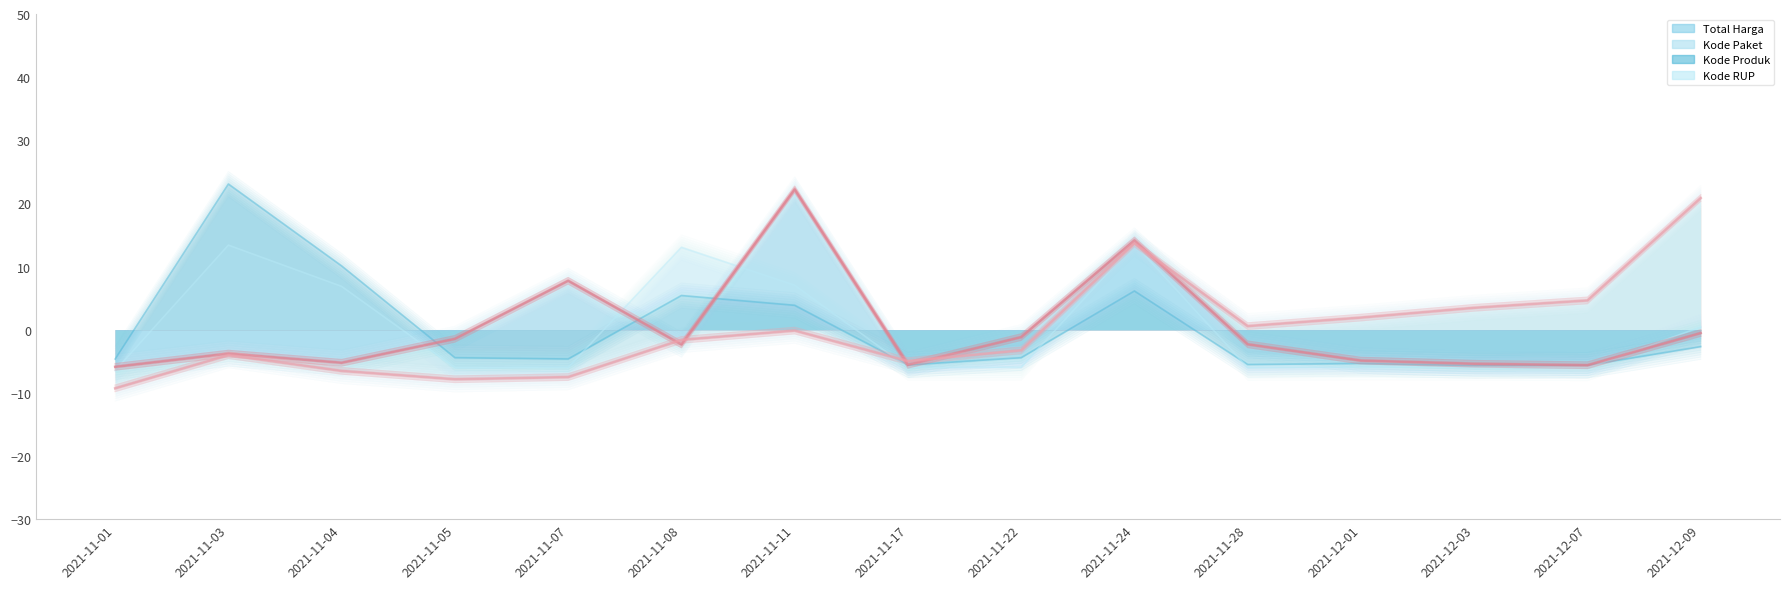

What is the value of the Kode Paket point at the 14th from the left?

2.6